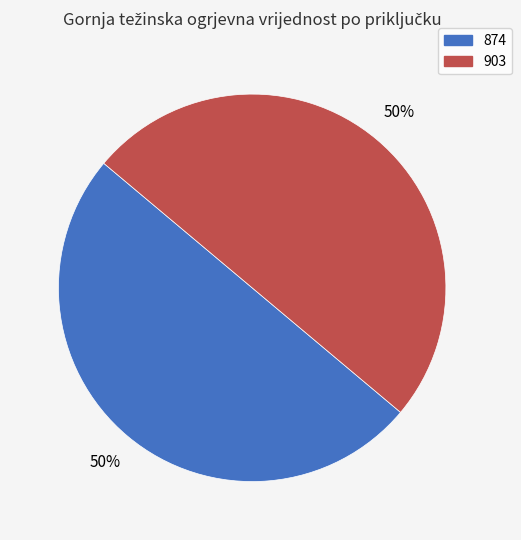

The 874 slice represents 50% of the pie. True or false?

True